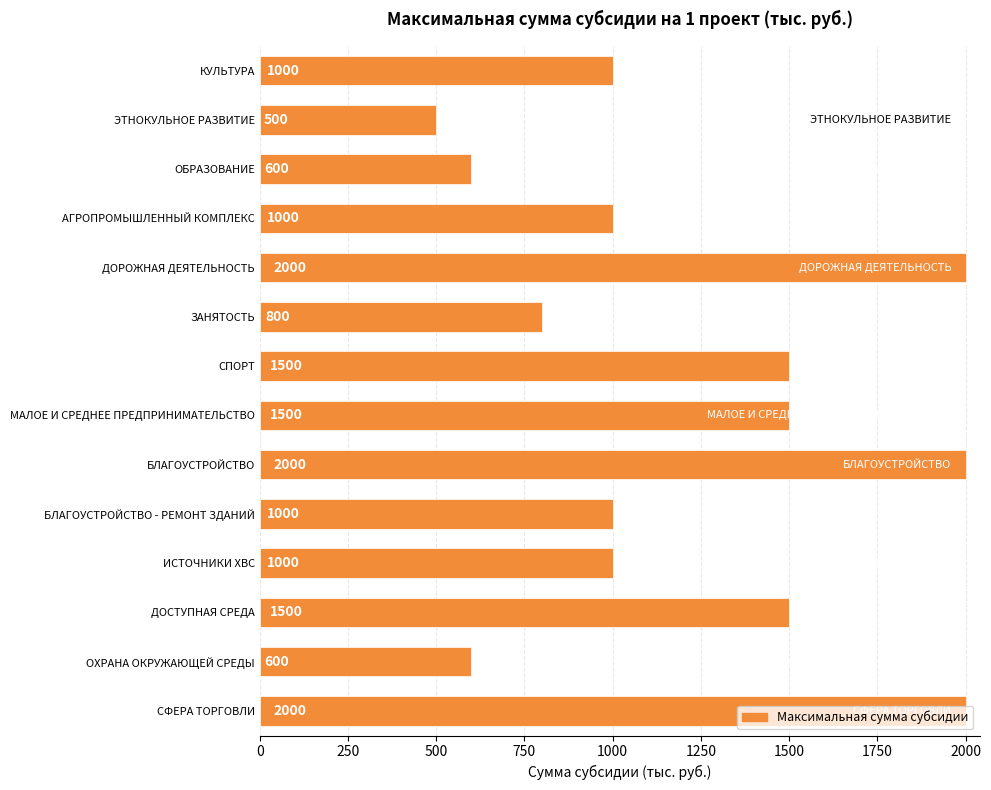

What position from the bottom is БЛАГОУСТРОЙСТВО - РЕМОНТ ЗДАНИЙ?

5